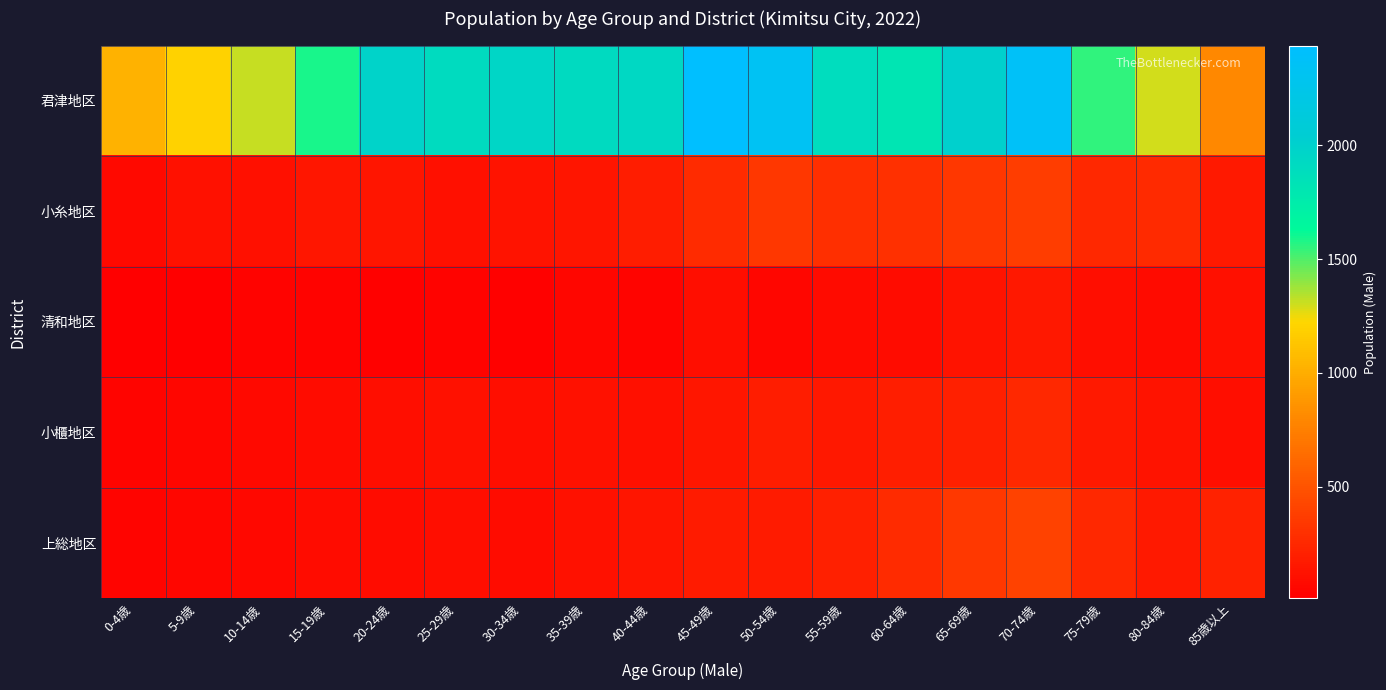

Rank the series by their maximum value, from lowest to highest.

清和地区, 小櫃地区, 小糸地区, 上総地区, 君津地区